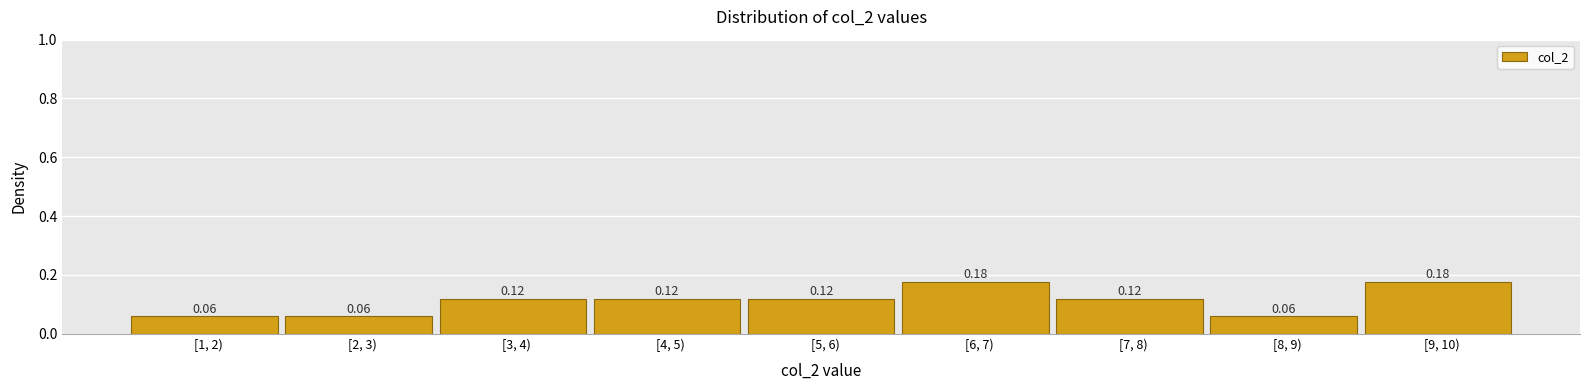

What is the sum of the values at [9, 10) and [4, 5)?

0.3